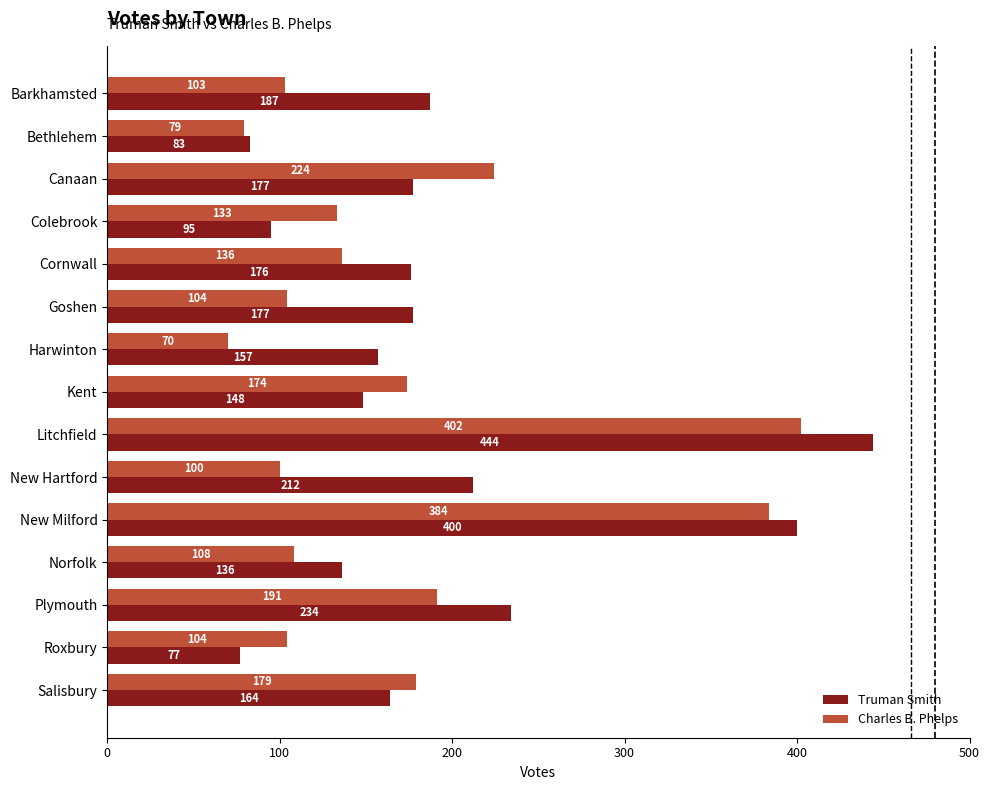

The value of Truman Smith at Roxbury is 77. True or false?

True